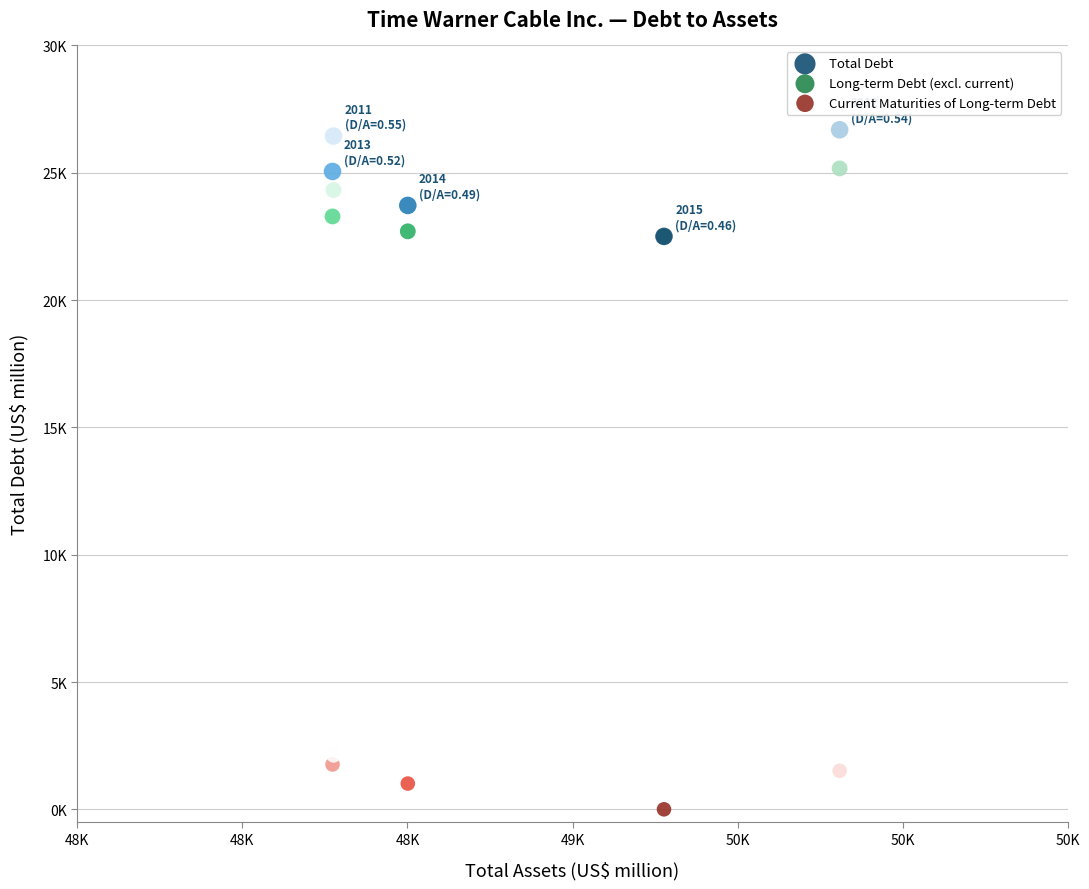

Which series reaches the maximum Y coordinate?

Total Debt